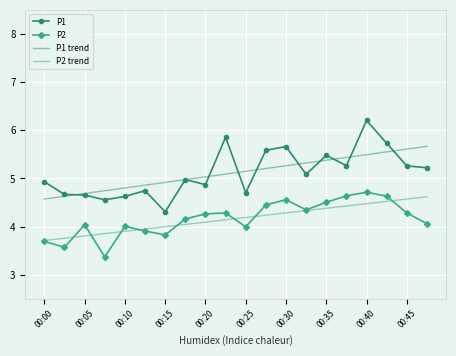

What is the minimum value shown in the chart?

3.4